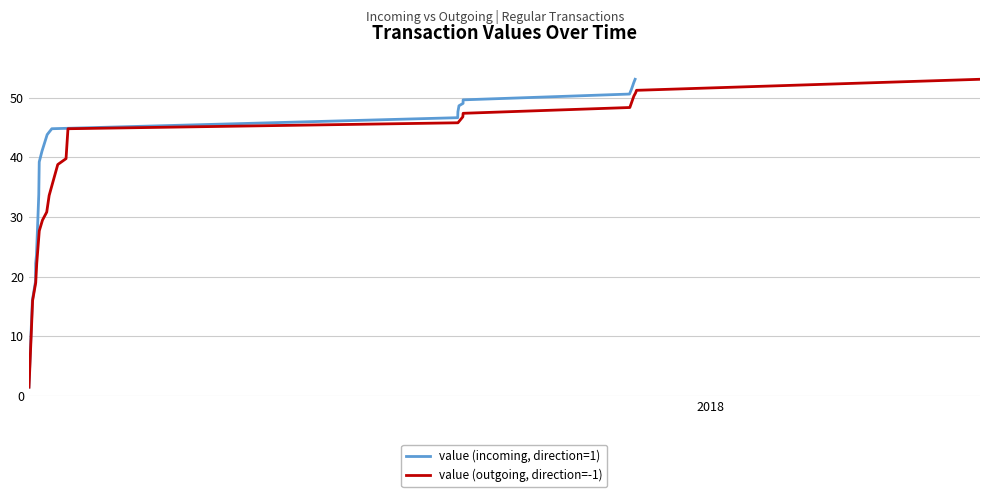

What position from the right is 2018?

19